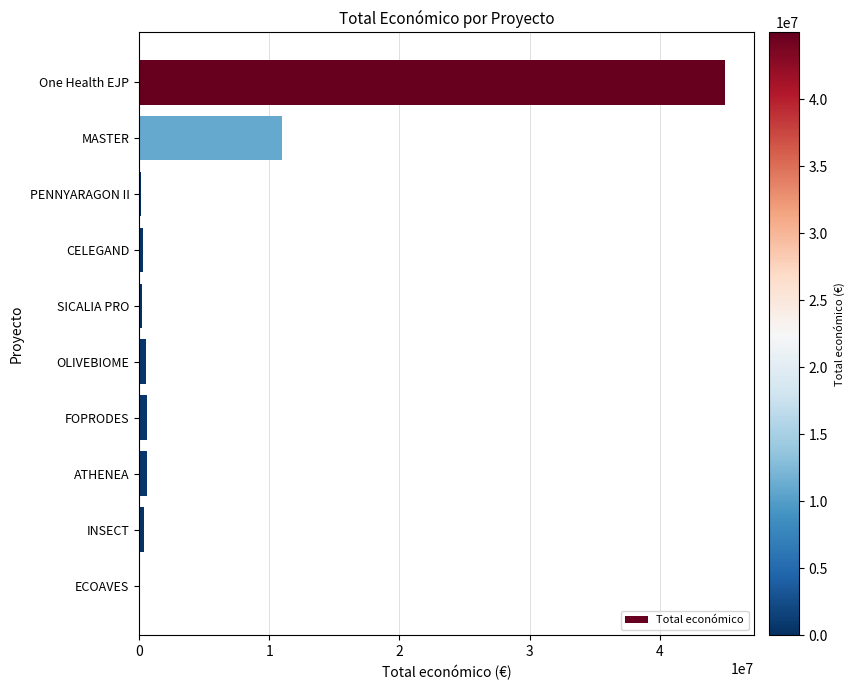

At which label is the value closest to 22501999?

MASTER